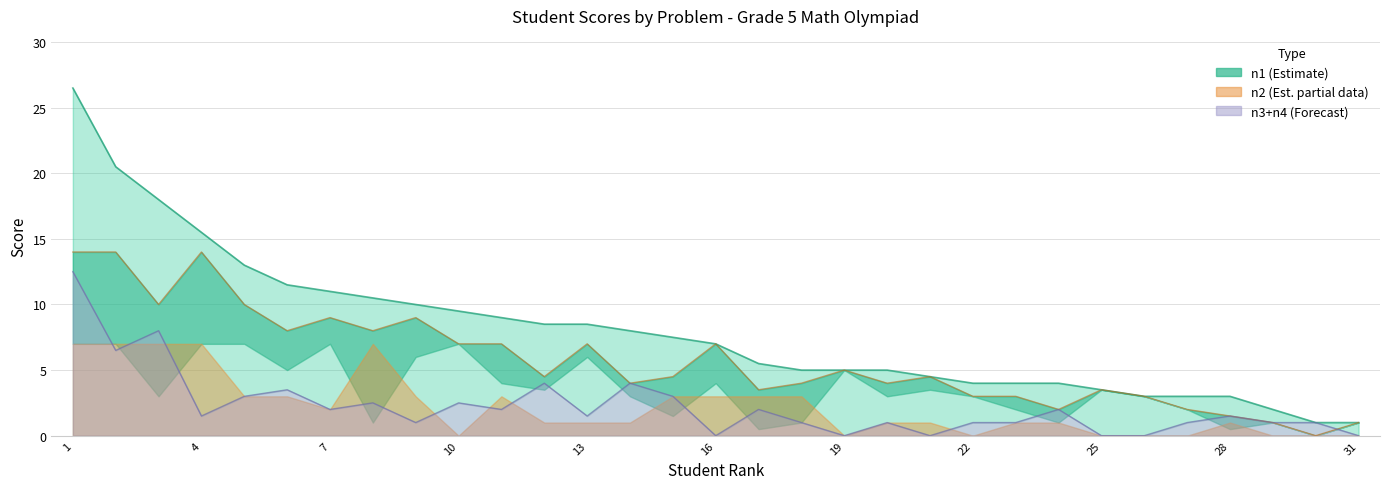

How many values in the n2 series are below 1?

9